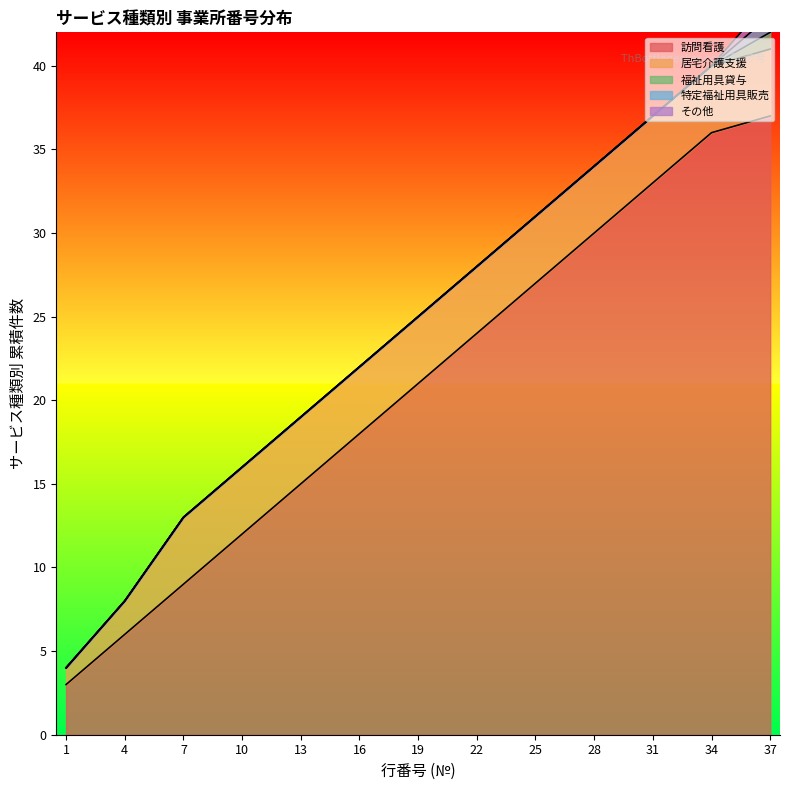

Which series has the largest range (max minus min)?

その他